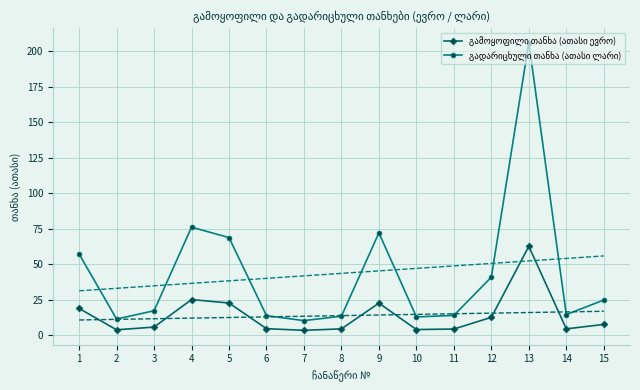

The გადარიცხული თანხა (ათასი ლარი) series shows 8.7 at 10. True or false?

False